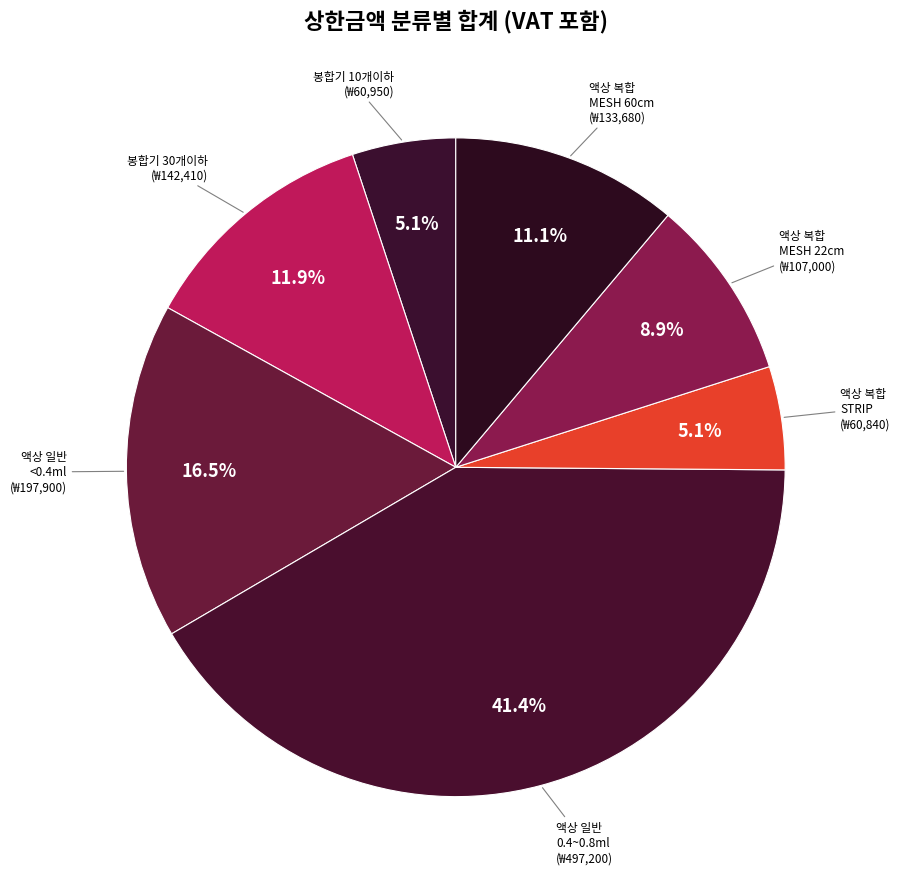

How many slices are in this pie chart?

7